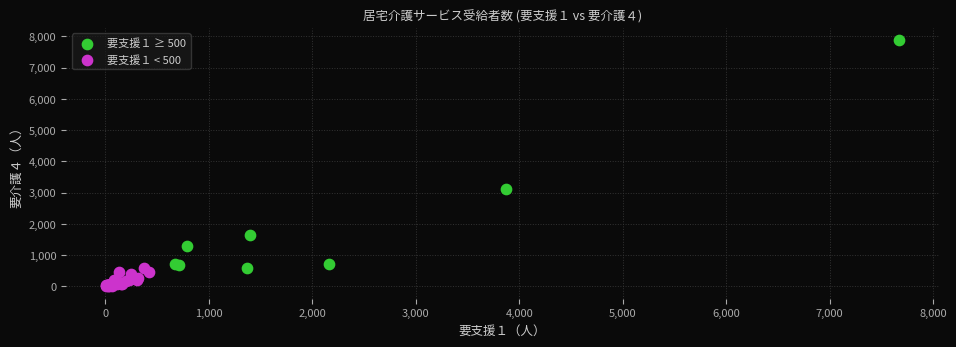

Which series has the widest spread of Y values?

要支援１ ≥ 500